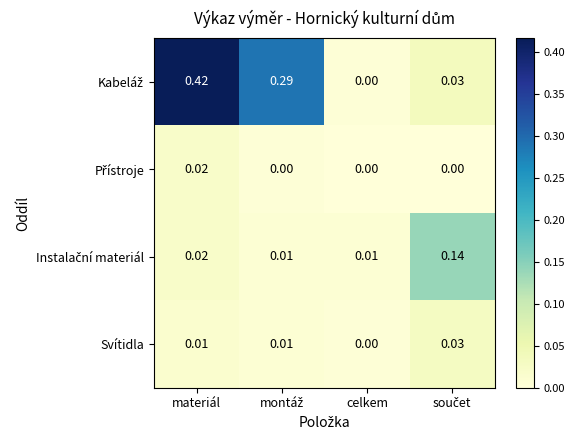

At which category is the sum across all series the highest?

materiál